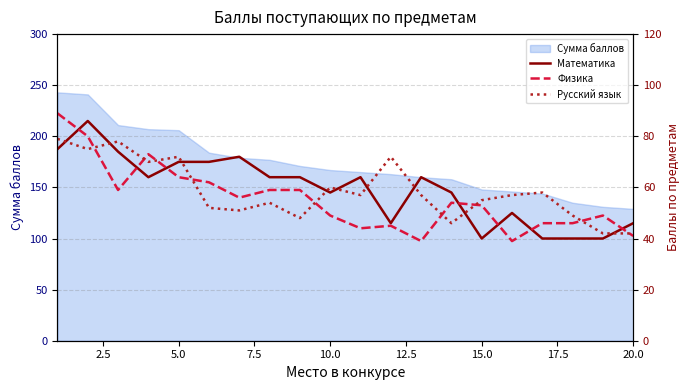

How many values in the Физика series are below 54?

10